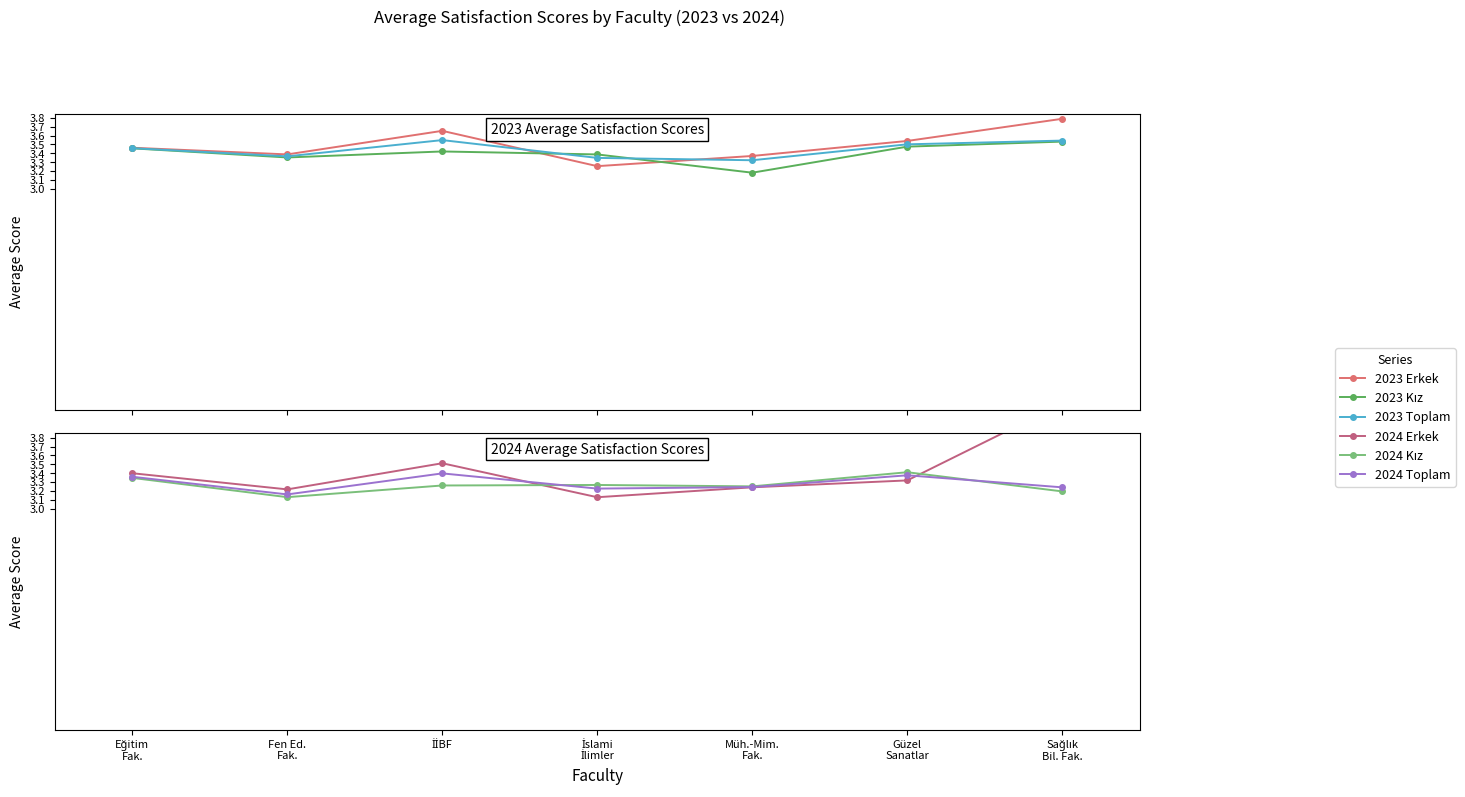

Which series has the widest spread of values?

2024 Erkek